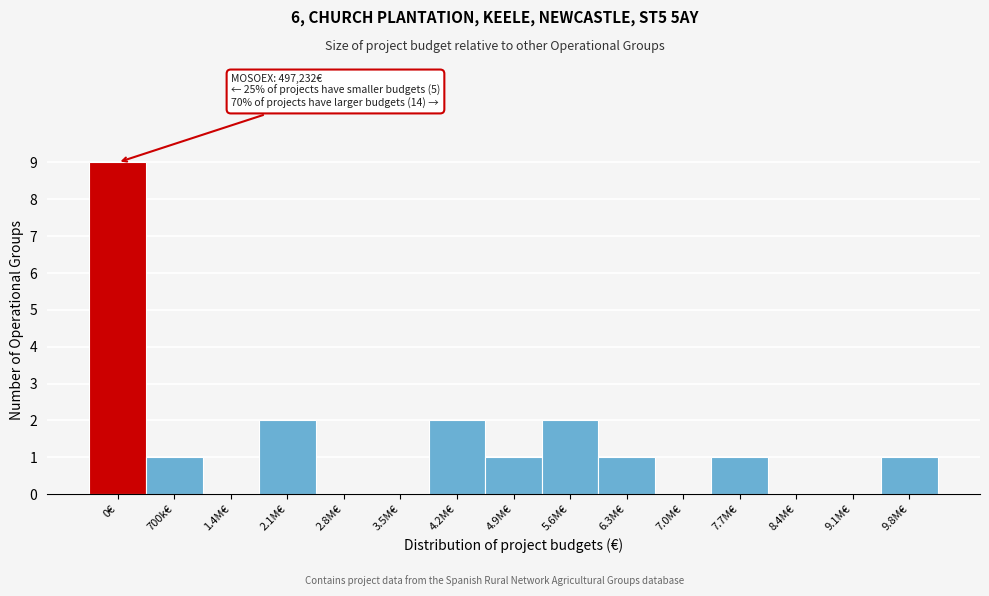

Reading left to right, what are all the values shown in this chart?

0€=9	700k€=1	1.4M€=0	2.1M€=2	2.8M€=0	3.5M€=0	4.2M€=2	4.9M€=1	5.6M€=2	6.3M€=1	7.0M€=0	7.7M€=1	8.4M€=0	9.1M€=0	9.8M€=1